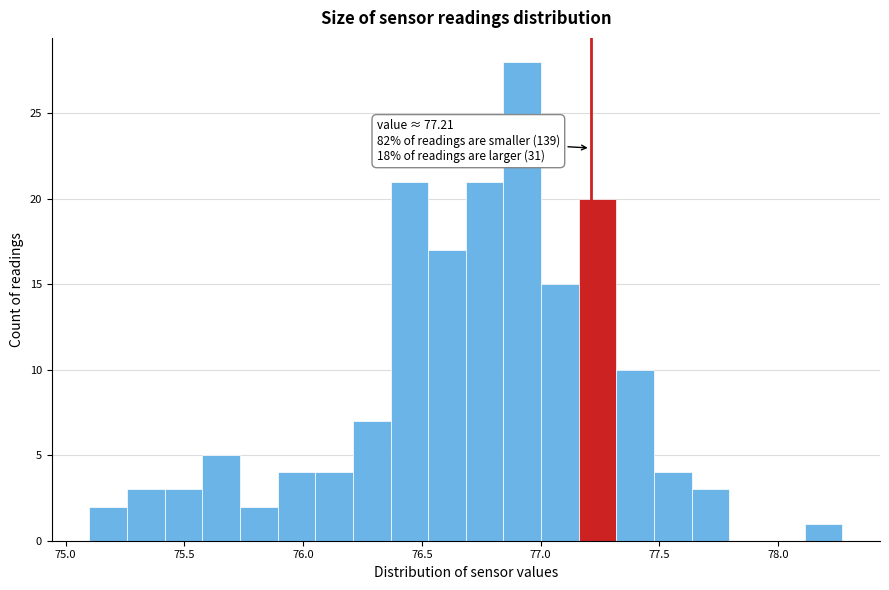

Read against the x-axis, roughly where is the centre of the tallest bar?

76.90